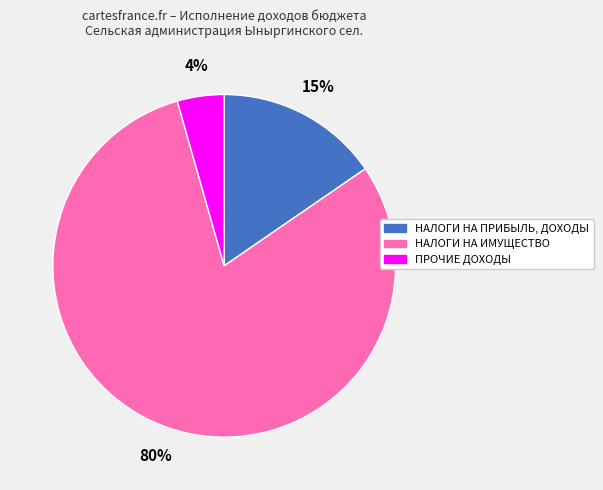

How many segments does this pie chart have?

3